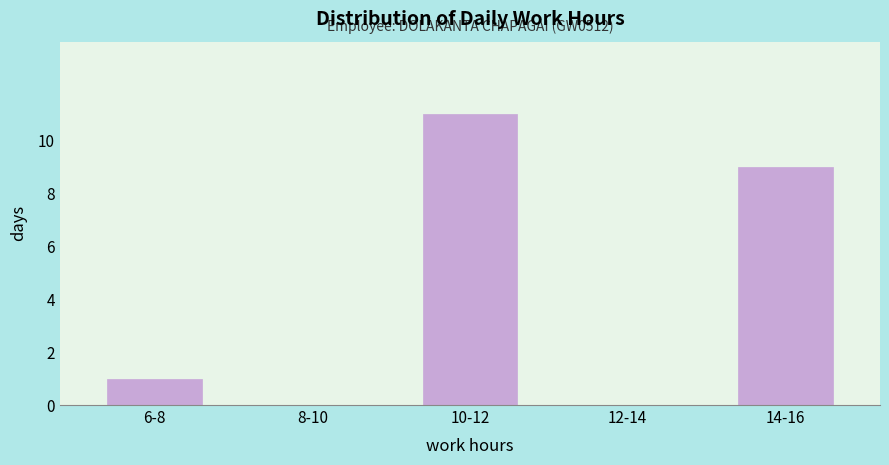

Reading left to right, transcribe all the data shown in this chart.

6-8=1	8-10=0	10-12=11	12-14=0	14-16=9